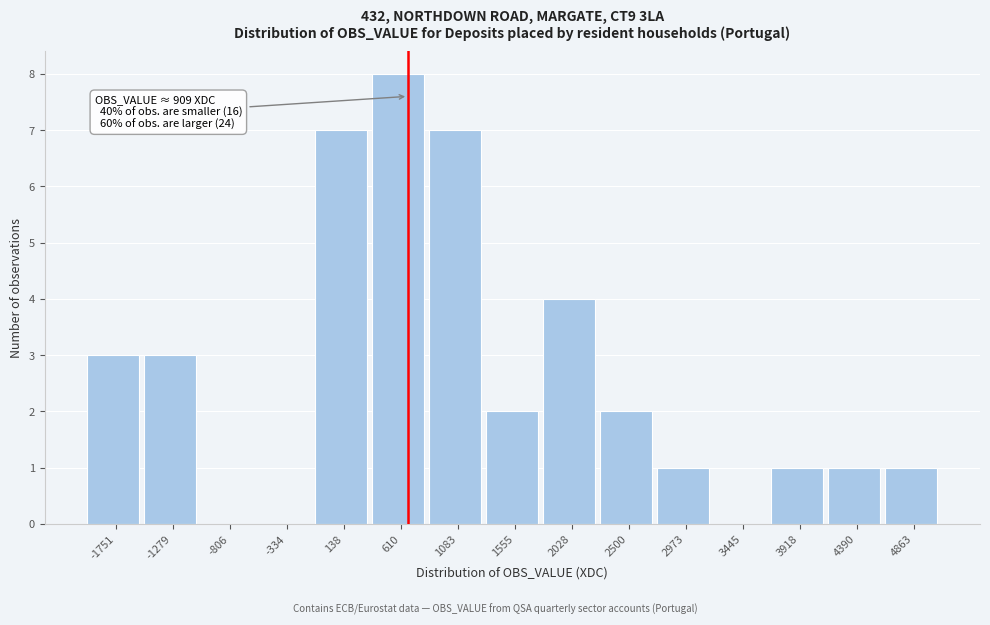

Reading left to right, what are all the values shown in this chart?

-1751=3	-1279=3	-806=0	-334=0	138=7	610=8	1083=7	1555=2	2028=4	2500=2	2973=1	3445=0	3918=1	4390=1	4863=1